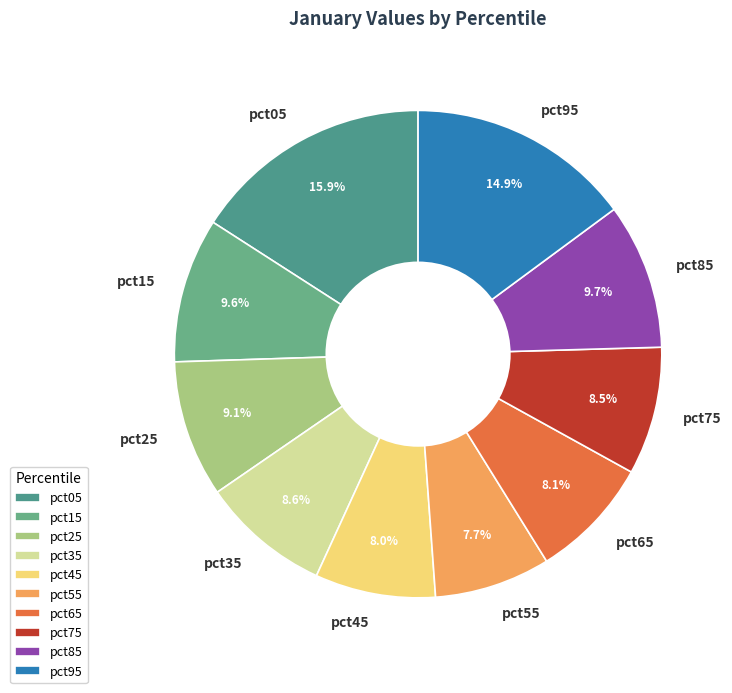

Does pct05 represent more than half of the total?

No